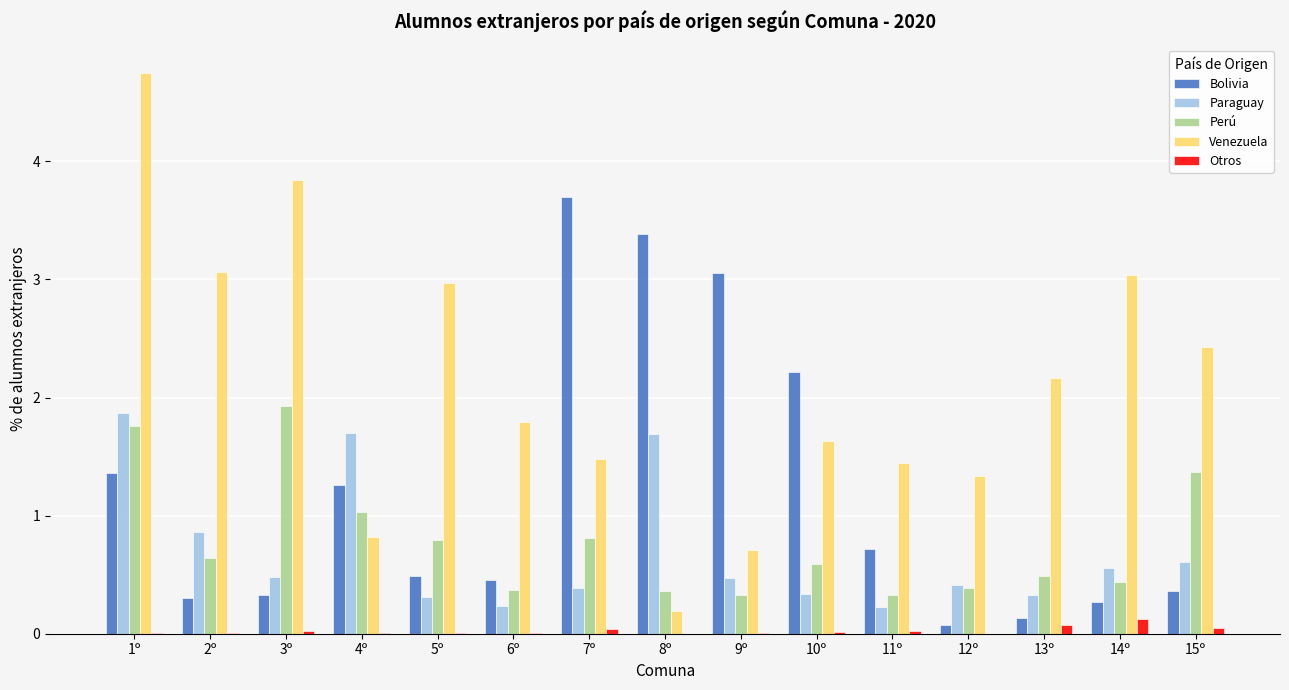

At which category is the sum across all series the highest?

1º